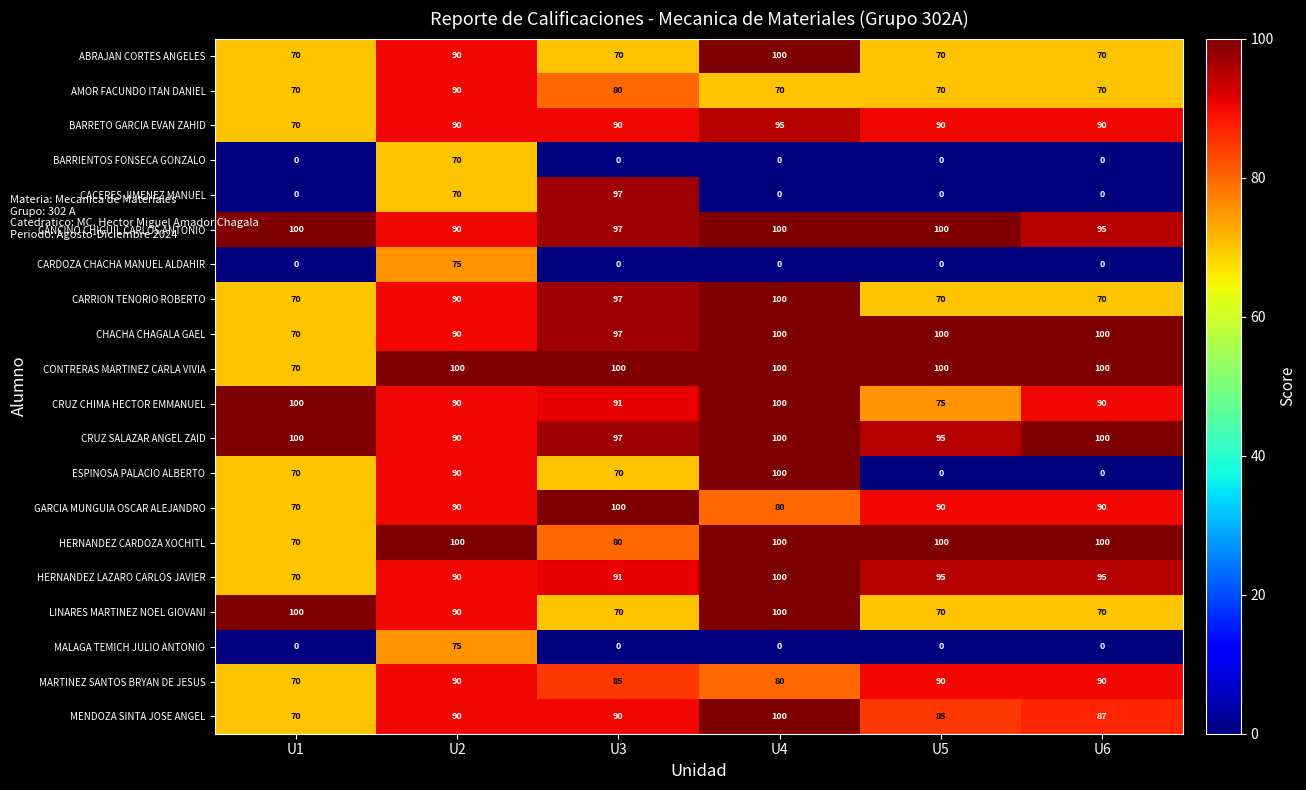

What is the average value of the CANCINO CHIGUIL CARLOS ANTONIO series?

97